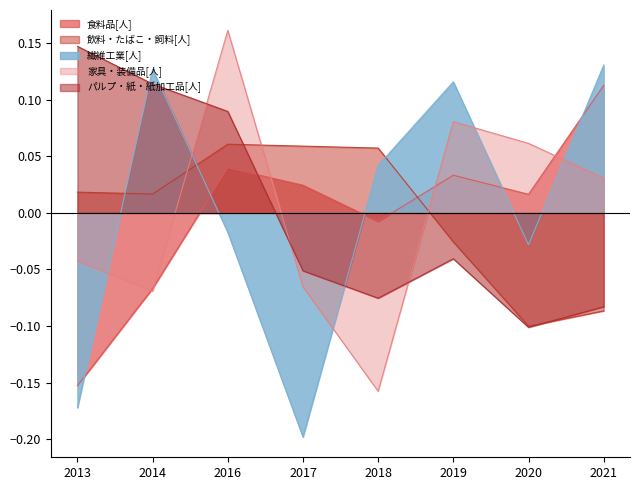

What is the difference between the 食料品[人] values at 2021 and 2013?

0.3